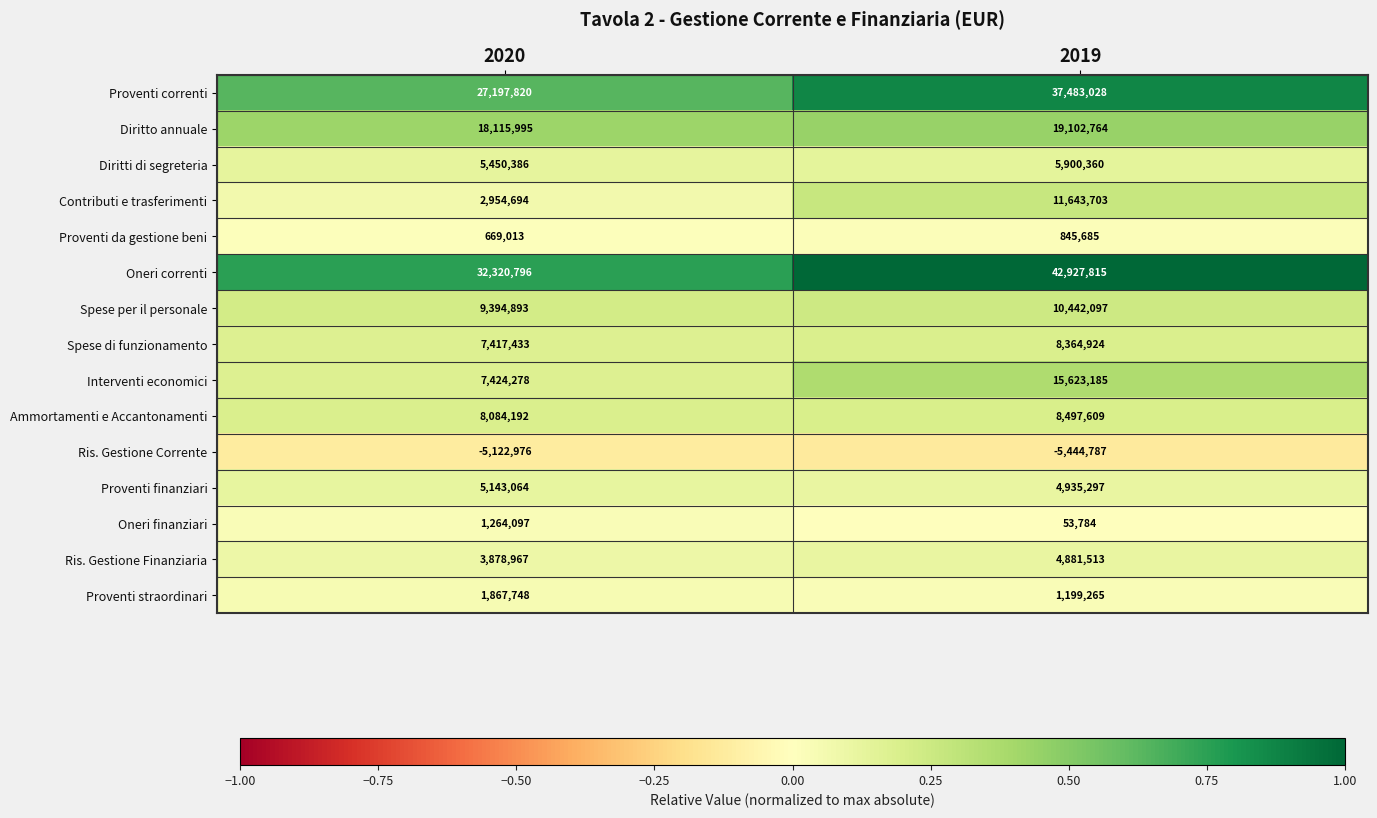

What is the total value across all series at 2019?

166456242